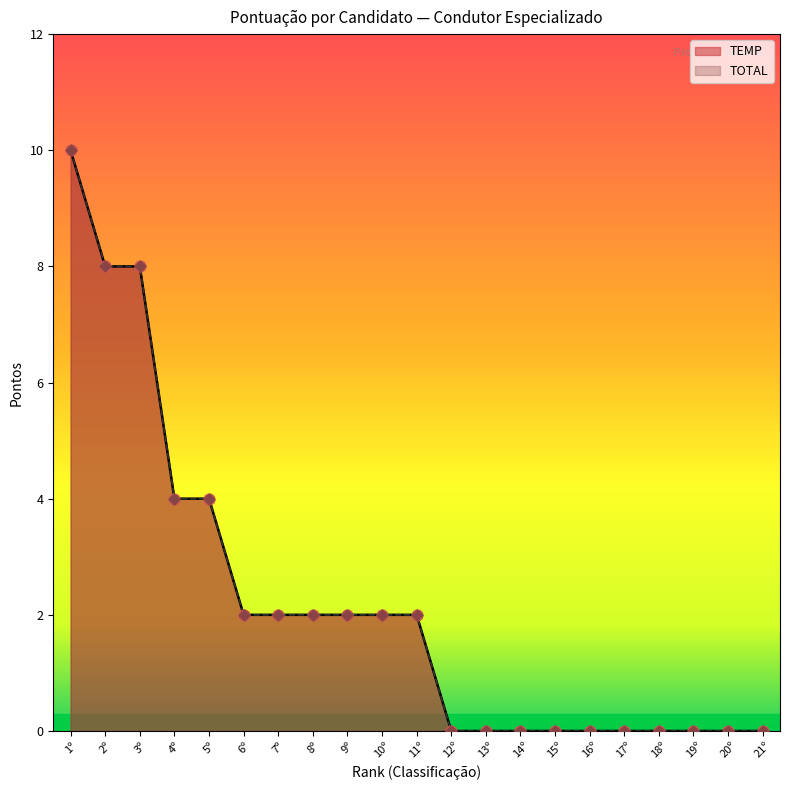

At which category is the sum across all series the highest?

1º